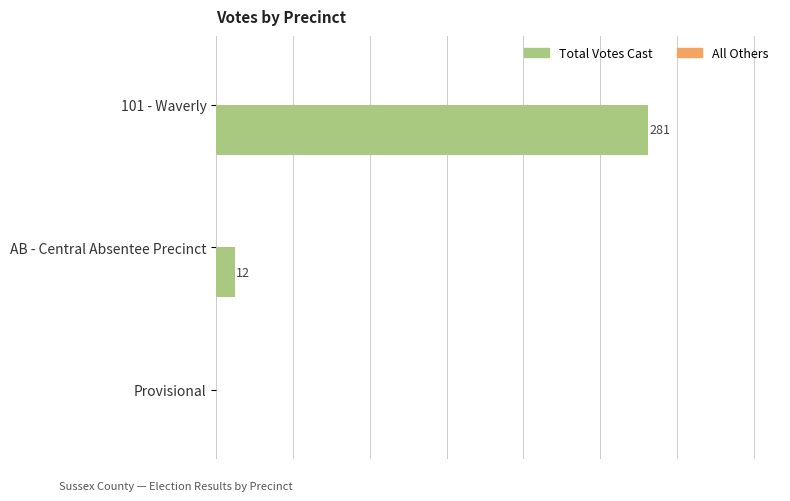

Where is the data nearest to the value 140?

AB - Central Absentee Precinct